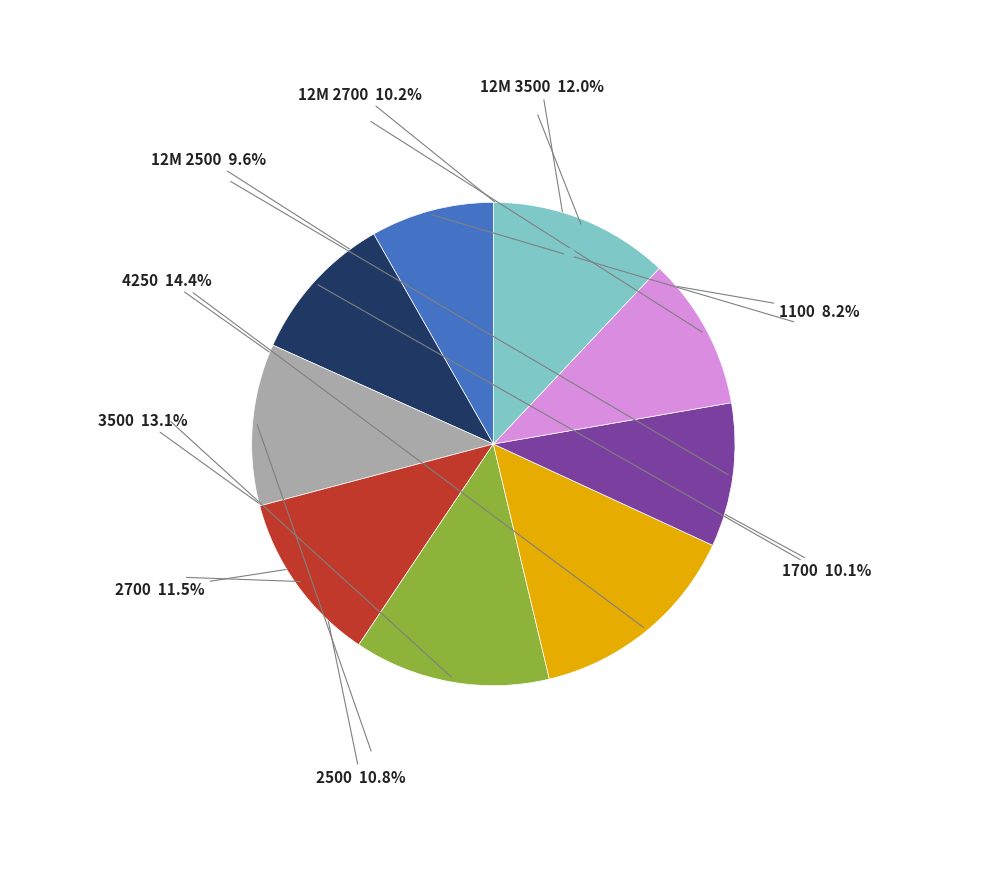

How many segments does this pie chart have?

9